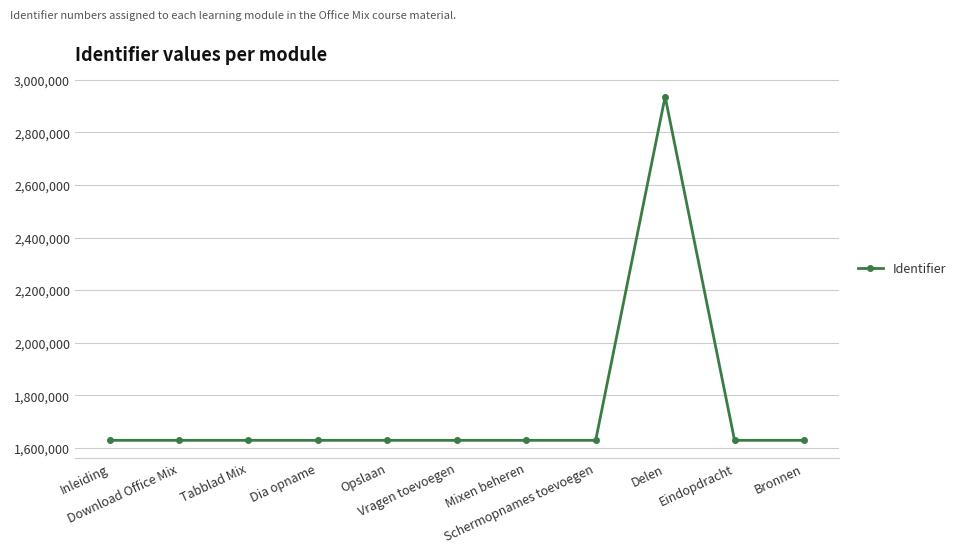

True or false: the data has more than 0 interior local peaks.

True